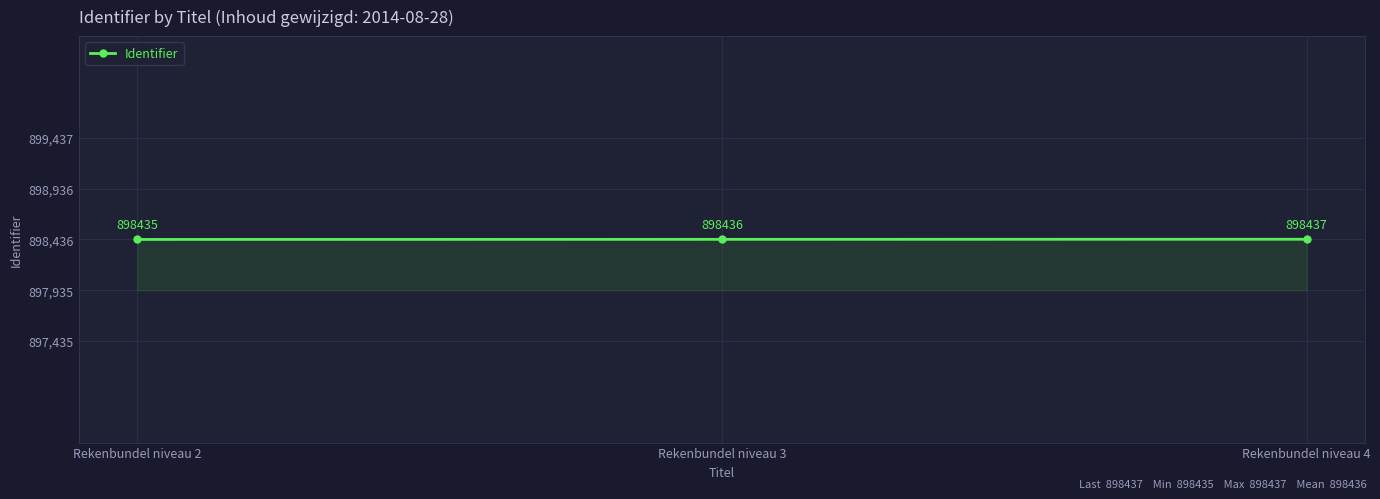

Reading right to left, extract all data points from this chart.

Rekenbundel niveau 4=898437	Rekenbundel niveau 3=898436	Rekenbundel niveau 2=898435